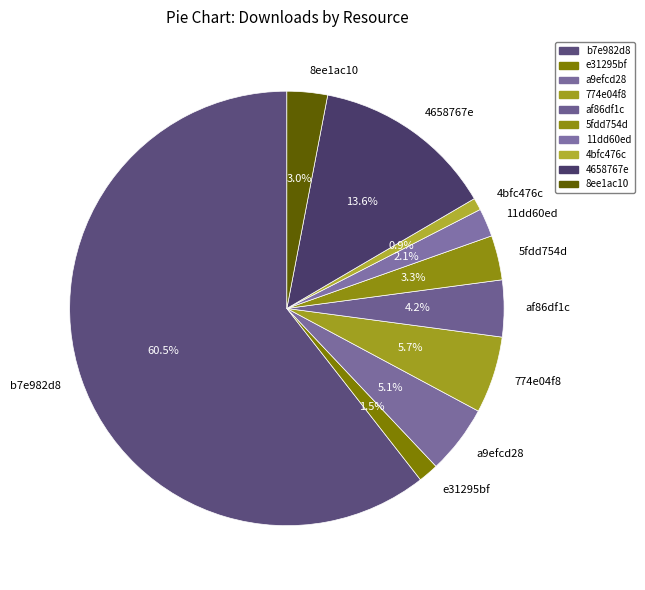

What percentage is the 8ee1ac10 slice, to the nearest percent?

3%